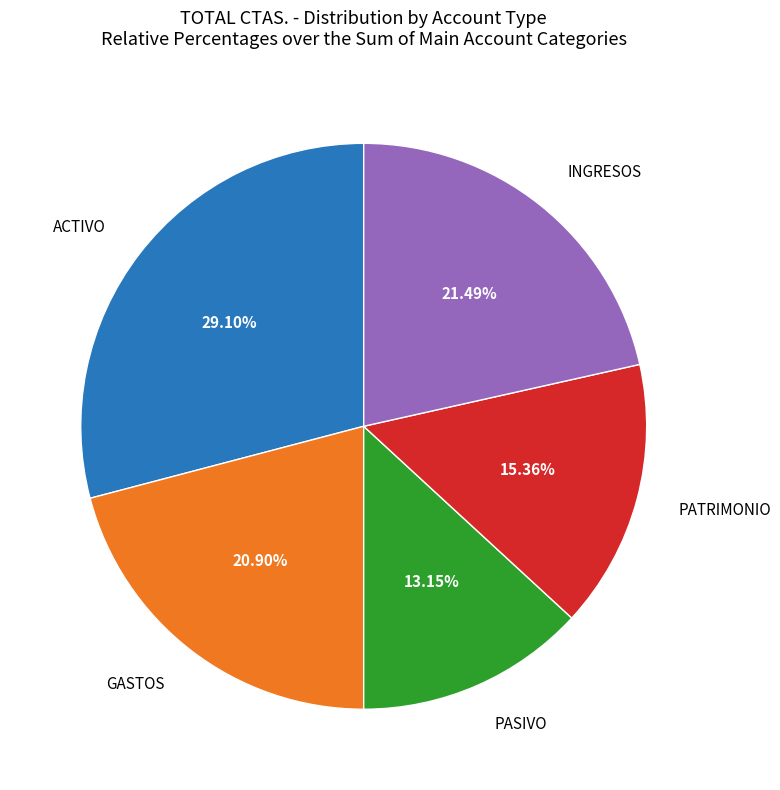

Is there any slice that represents more than half of the pie?

No